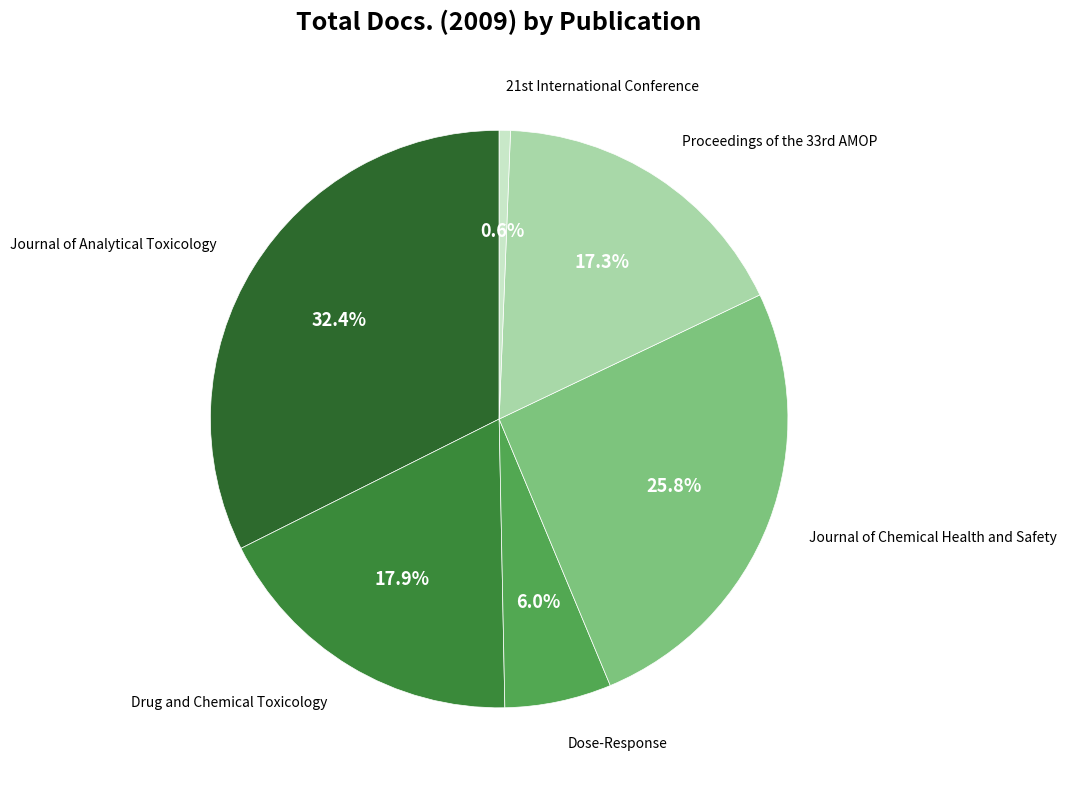

How many segments does this pie chart have?

6